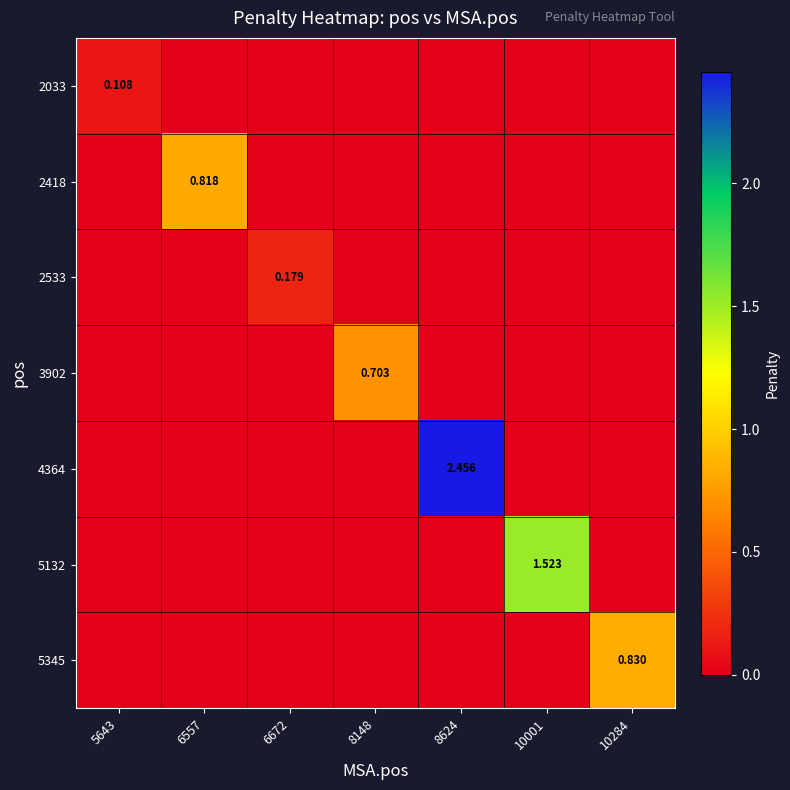

How many data points in 2033 are above 0?

1